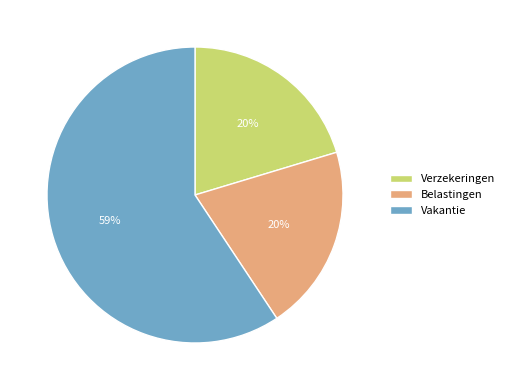

How many slices are in this pie chart?

3